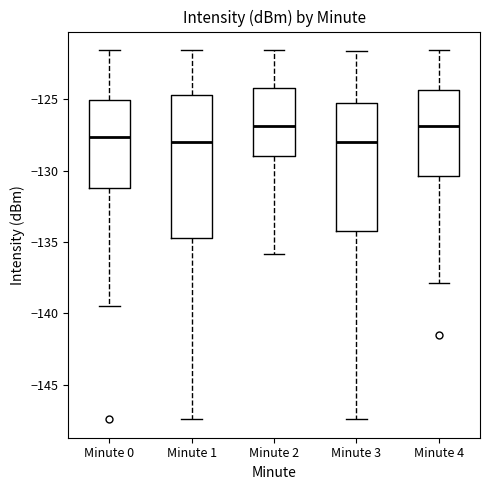

Where does the median line of the box for Minute 1 sit on the y-axis? The values are not printed on the chart, so give them approximately, as read against the axis.

-128.0